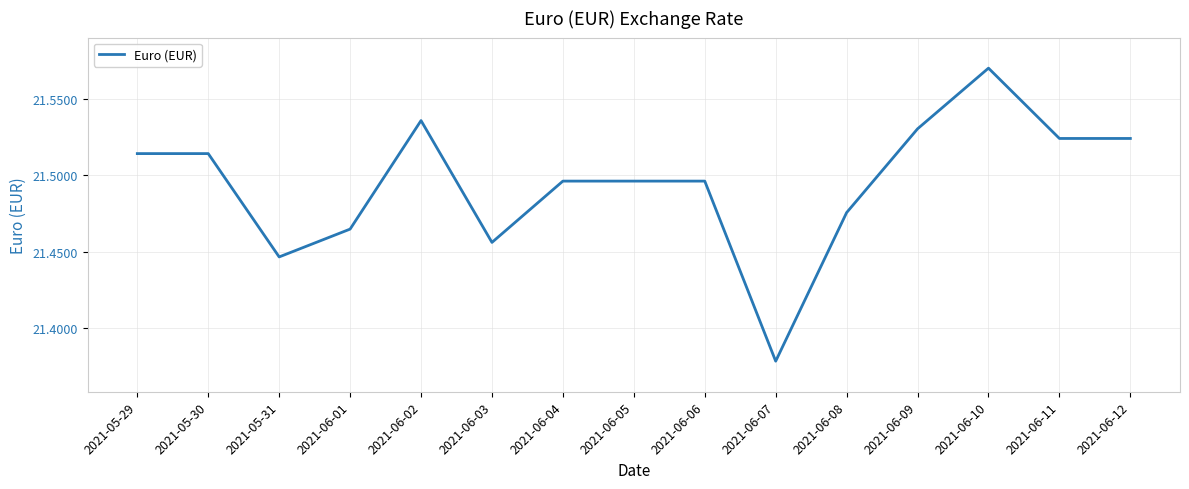

What position from the right is 2021-06-12?

1